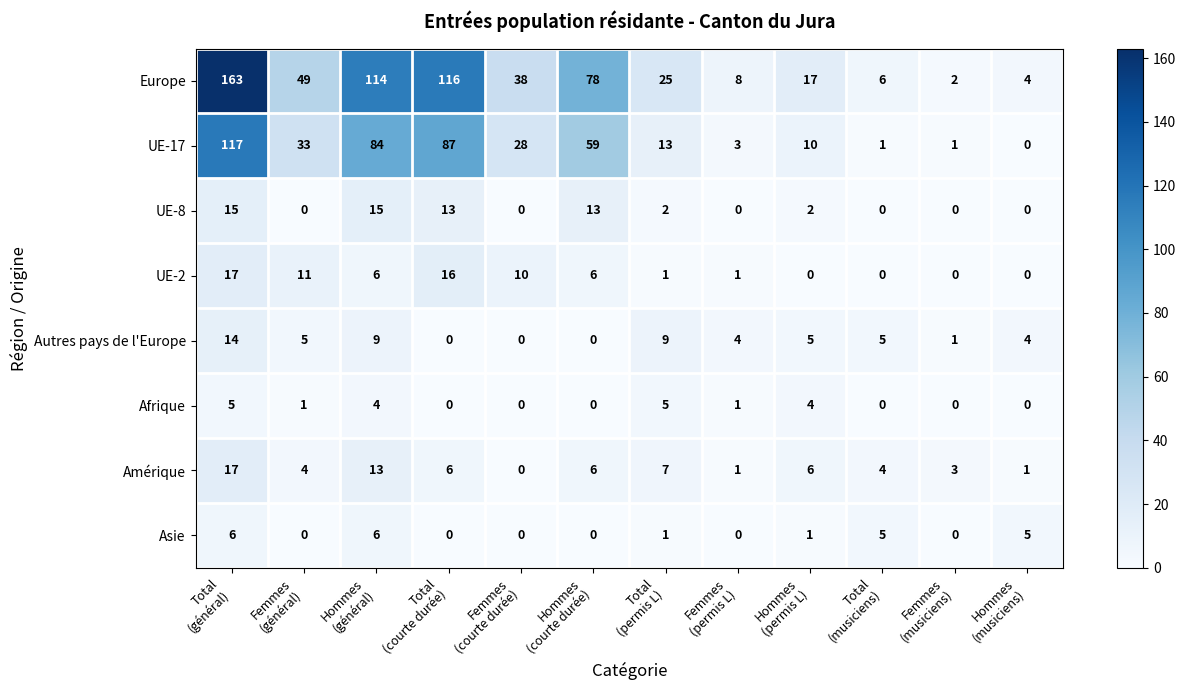

What is the greatest value displayed?

163